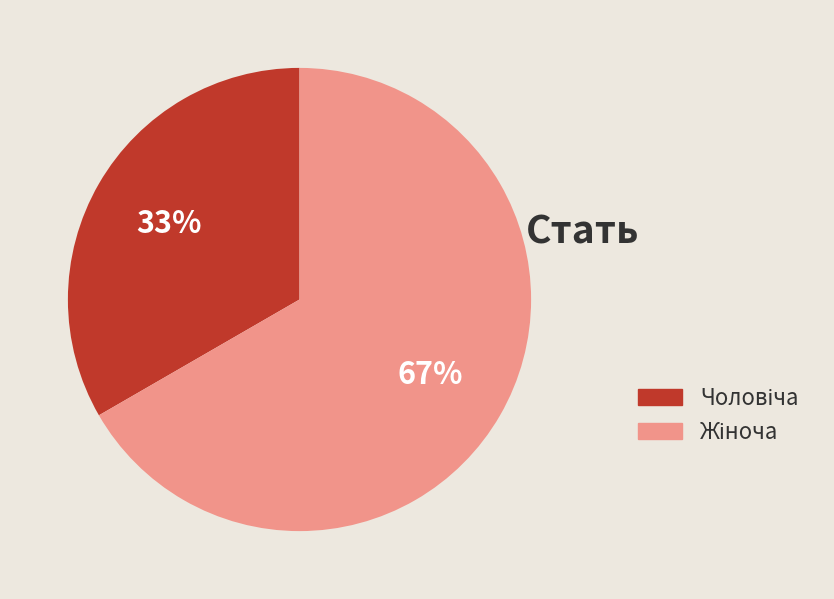

Is there a majority slice in this chart?

Yes